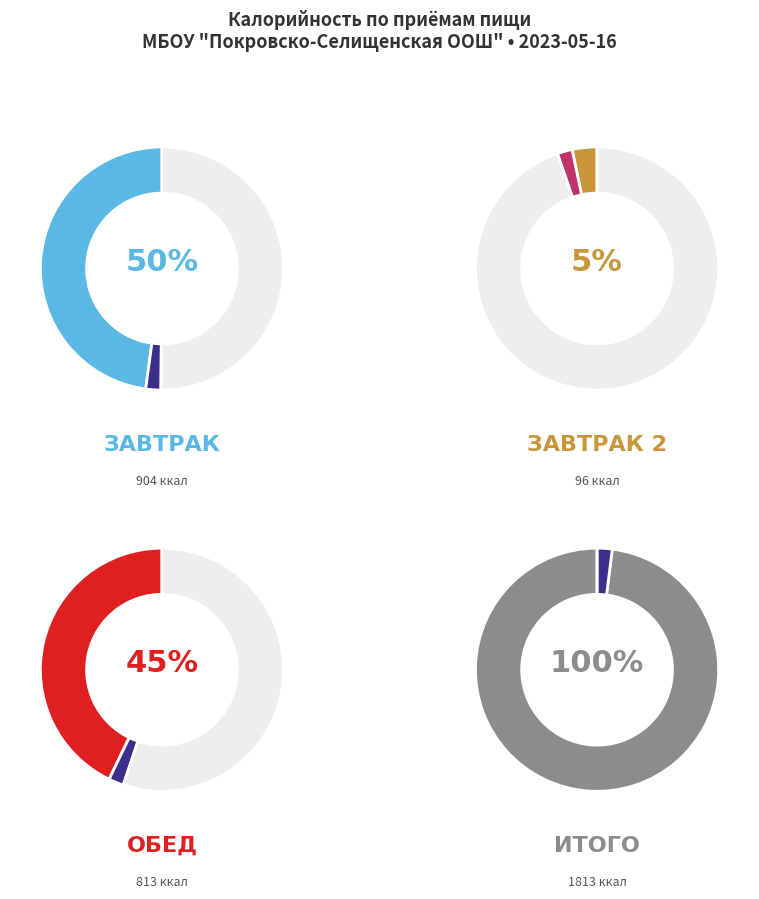

To the nearest percent, what portion does Хлеб пшеничный (завтрак) represent?

6%